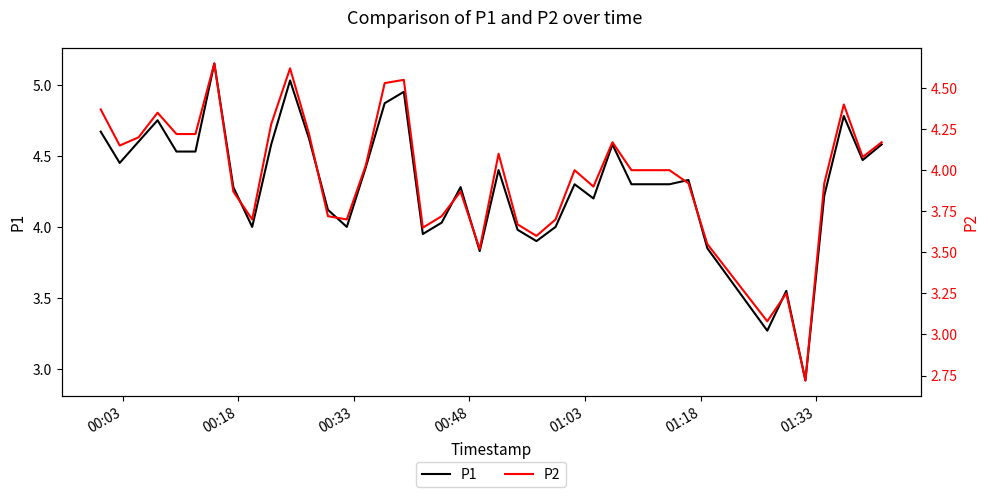

In P1, how many points are lower than both neighbors (excluding endpoints)?

10